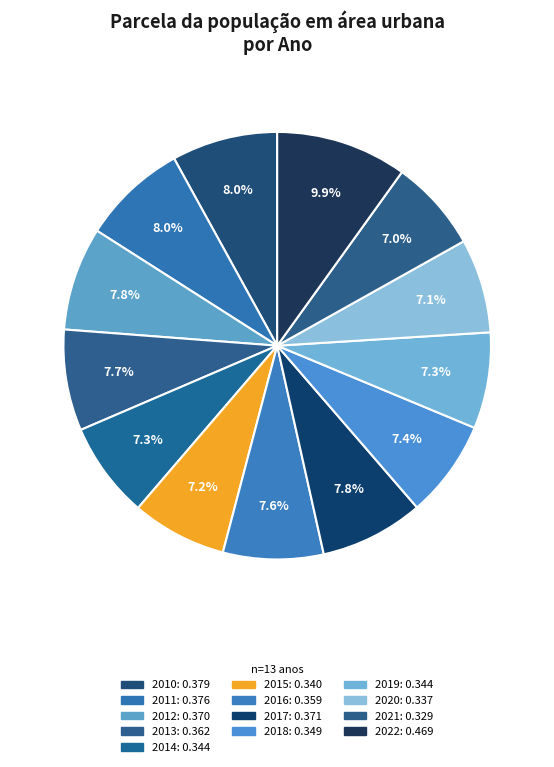

Which category has the biggest portion of the pie?

2022